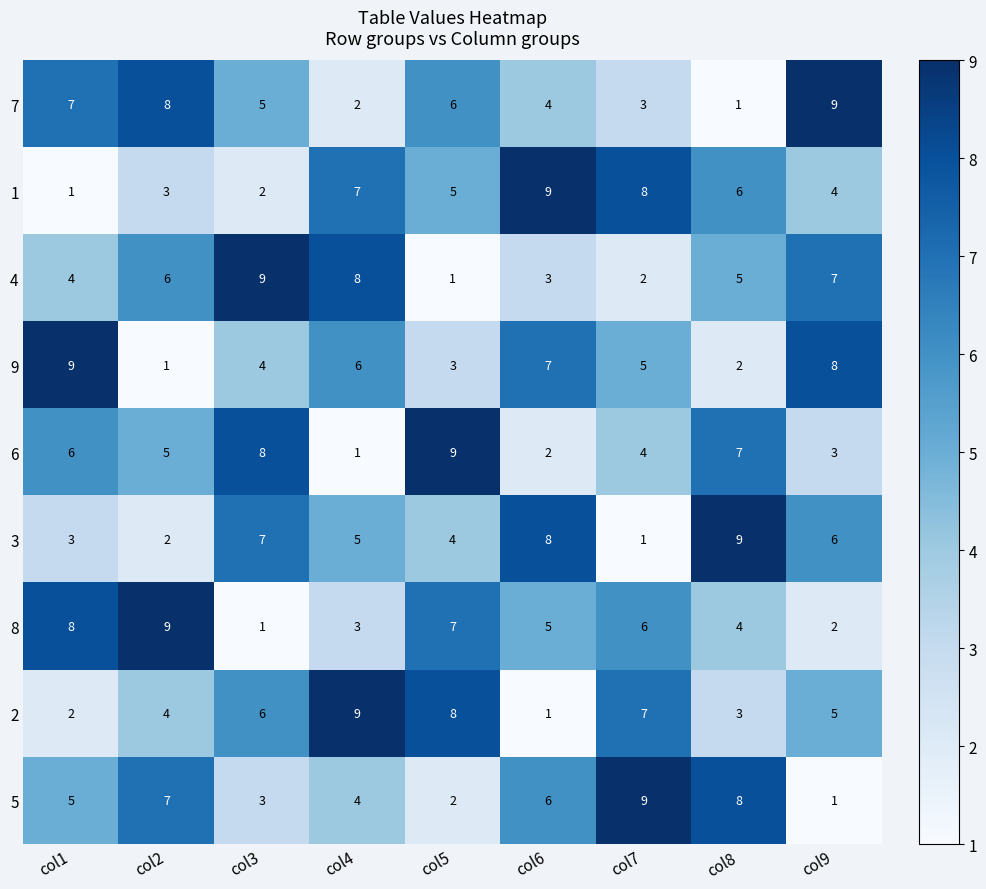

How many distinct data groups are displayed?

9